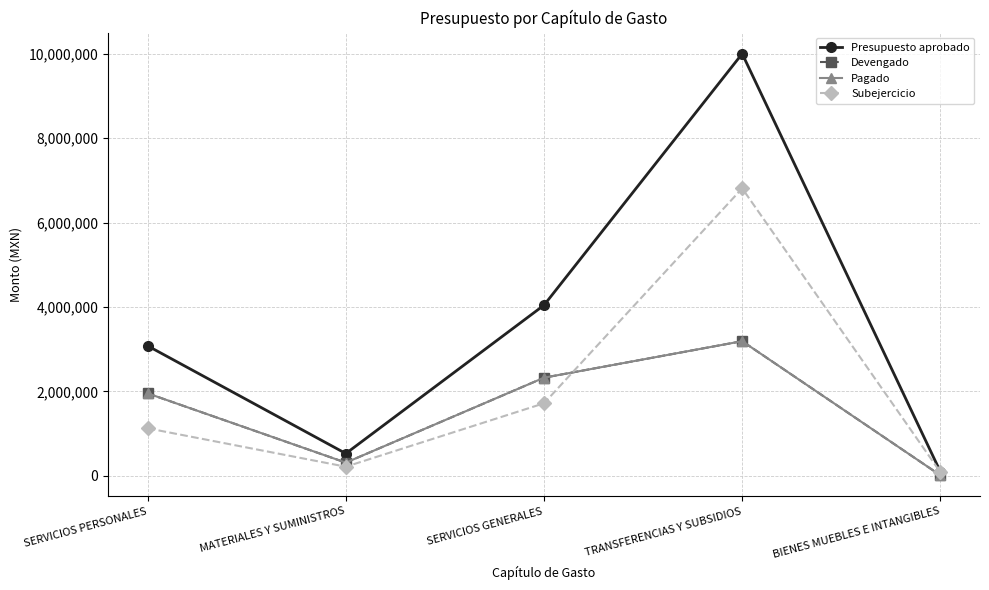

What is the minimum value shown in the chart?

12396.0